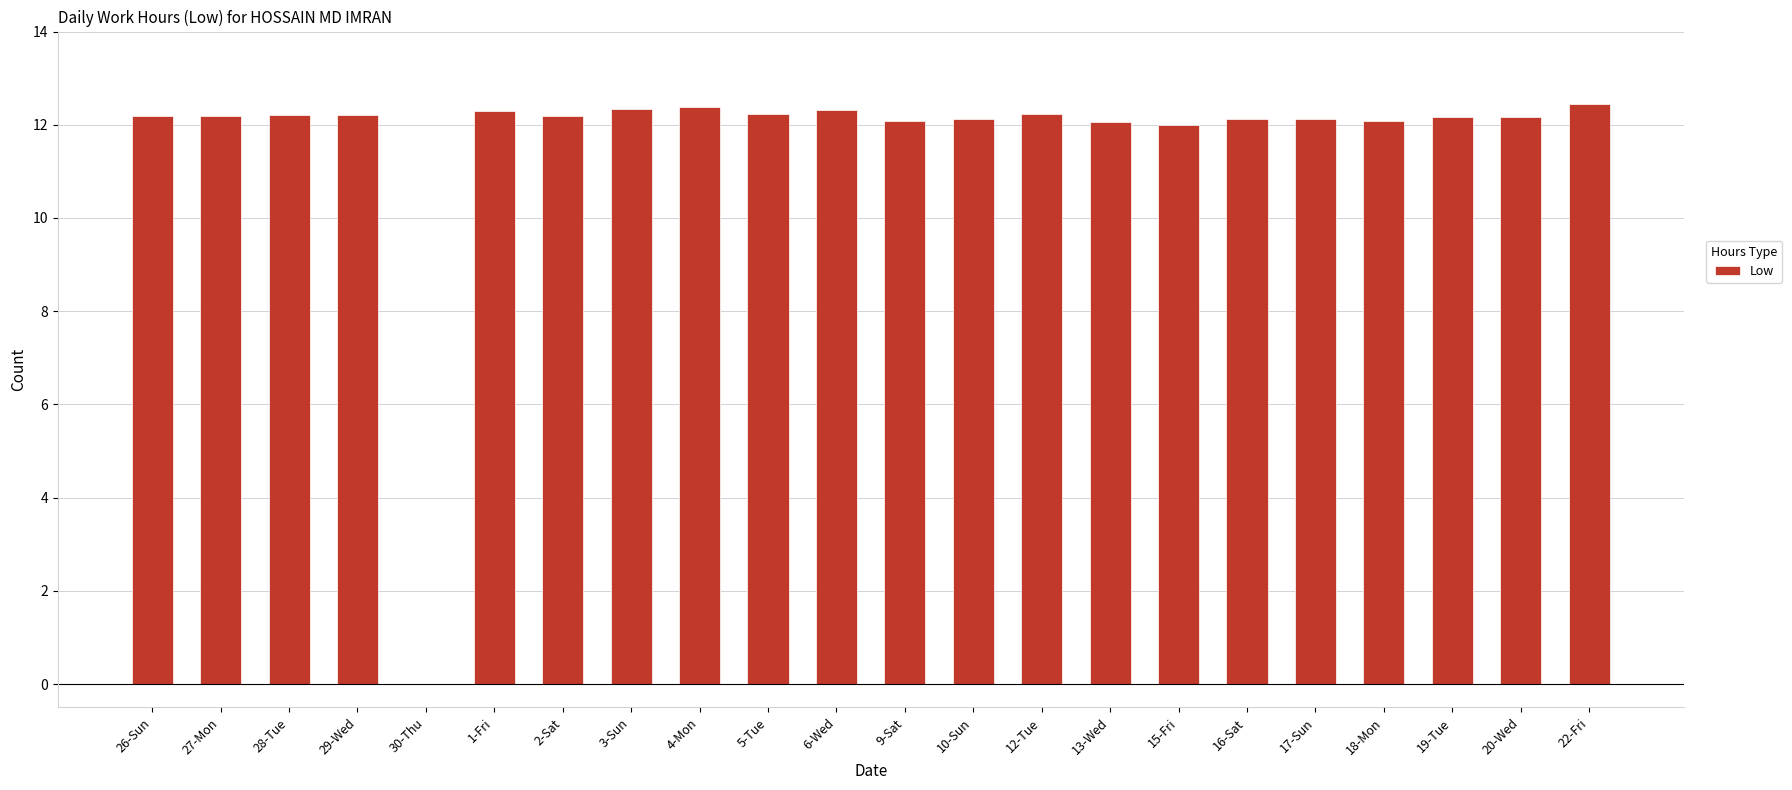

The value at 28-Tue is 12.2. True or false?

True